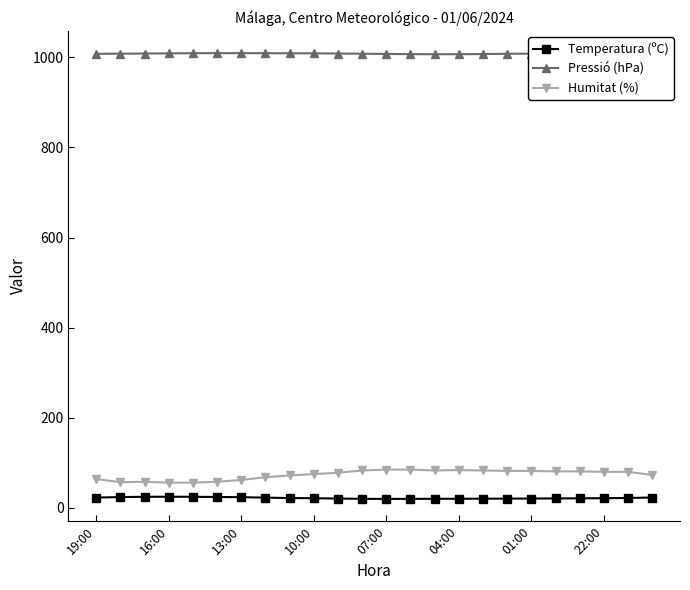

At how many categories does at least one series exceed 272?

24